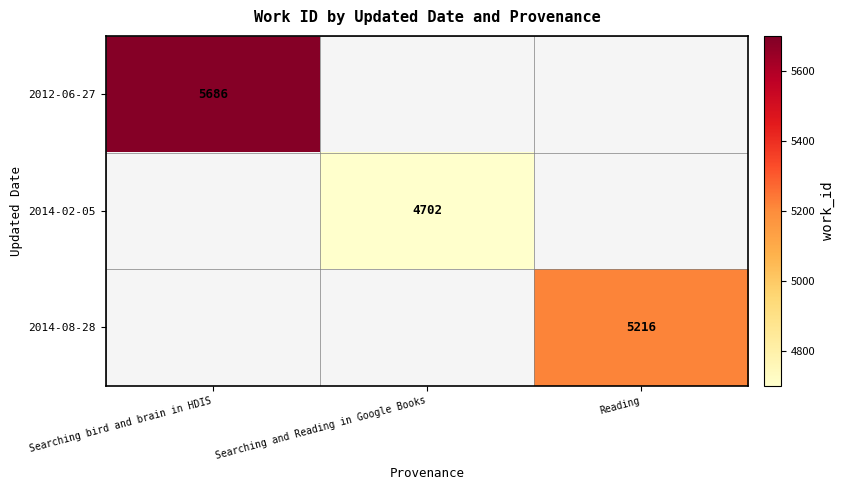

True or false: 2012-06-27 has a value of 5686 at Searching bird and brain in HDIS.

True